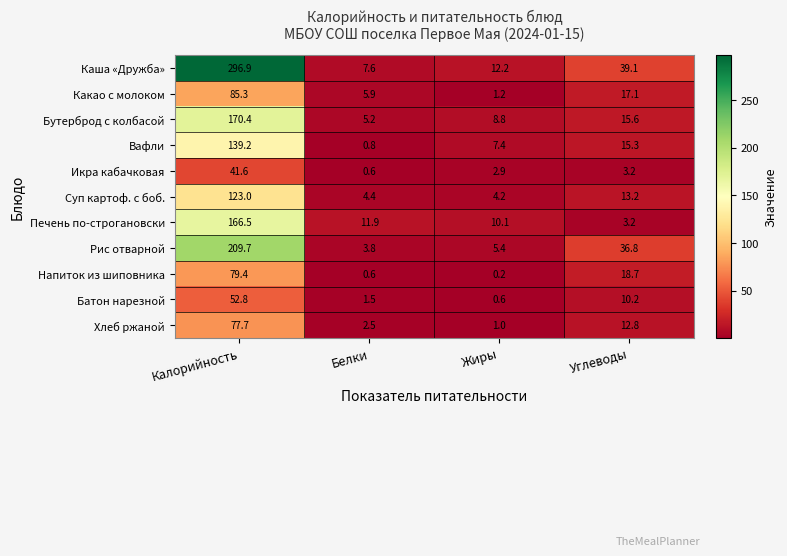

At which category is the sum across all series the highest?

Калорийность